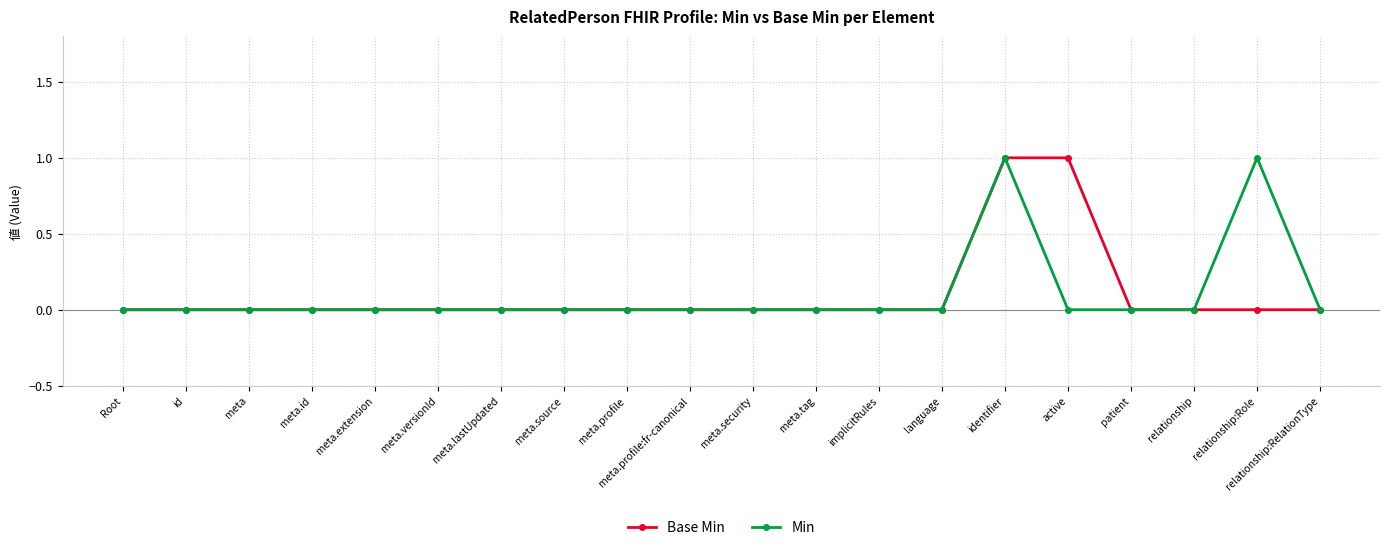

Reading right to left, transcribe all the data shown in this chart.

Base Min: relationship:RelationType=0	relationship:Role=0	relationship=0	patient=0	active=1	identifier=1	language=0	implicitRules=0	meta.tag=0	meta.security=0	meta.profile:fr-canonical=0	meta.profile=0	meta.source=0	meta.lastUpdated=0	meta.versionId=0	meta.extension=0	meta.id=0	meta=0	id=0	Root=0
Min: relationship:RelationType=0	relationship:Role=1	relationship=0	patient=0	active=0	identifier=1	language=0	implicitRules=0	meta.tag=0	meta.security=0	meta.profile:fr-canonical=0	meta.profile=0	meta.source=0	meta.lastUpdated=0	meta.versionId=0	meta.extension=0	meta.id=0	meta=0	id=0	Root=0